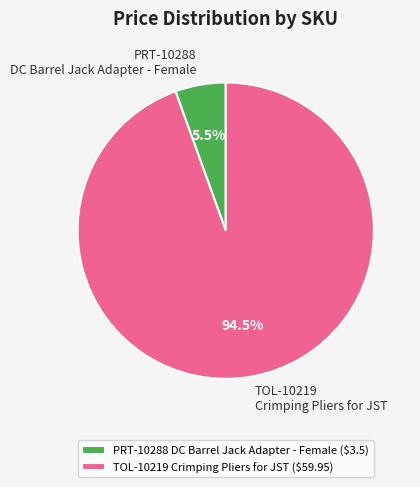

Is PRT-10288 DC Barrel Jack Adapter - Female ($3.5) the majority of the pie?

No